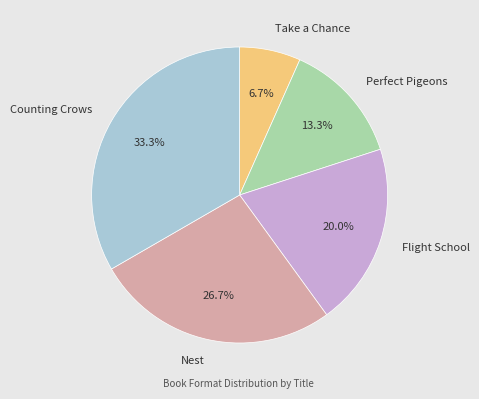

Approximately how many times larger is the value at Perfect Pigeons compared to Flight School?

0.7